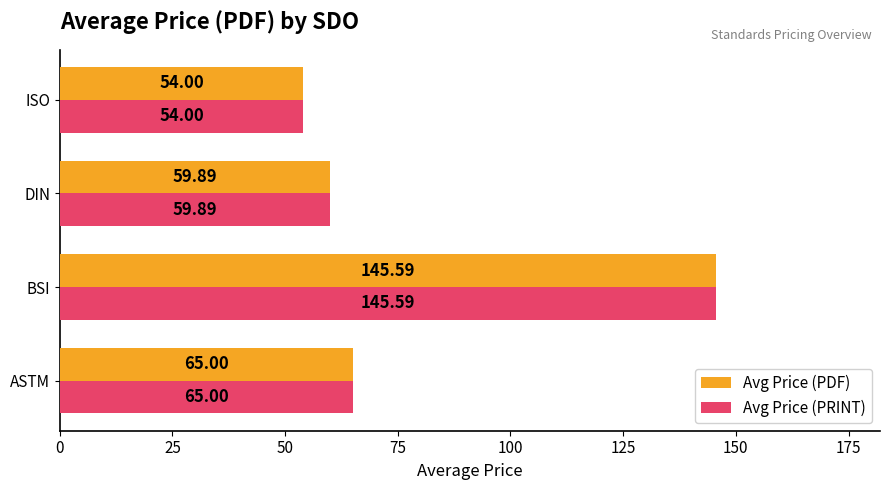

Which category has the highest value in the Avg Price (PDF) series?

BSI